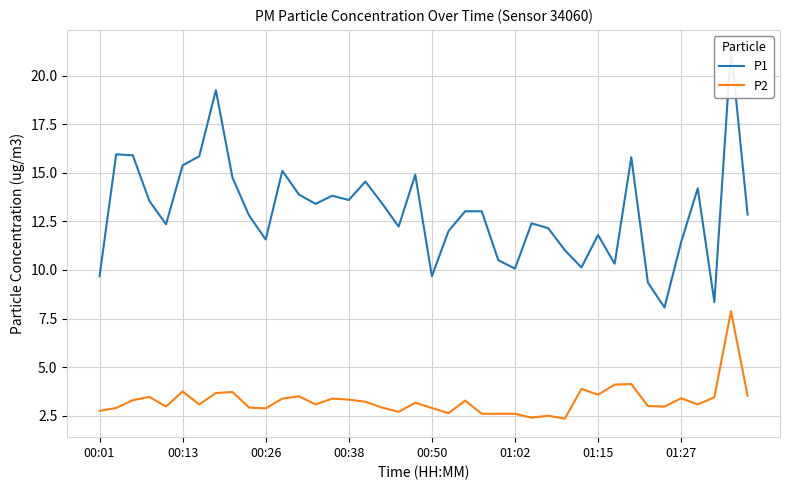

Does the chart have visible grid lines?

Yes